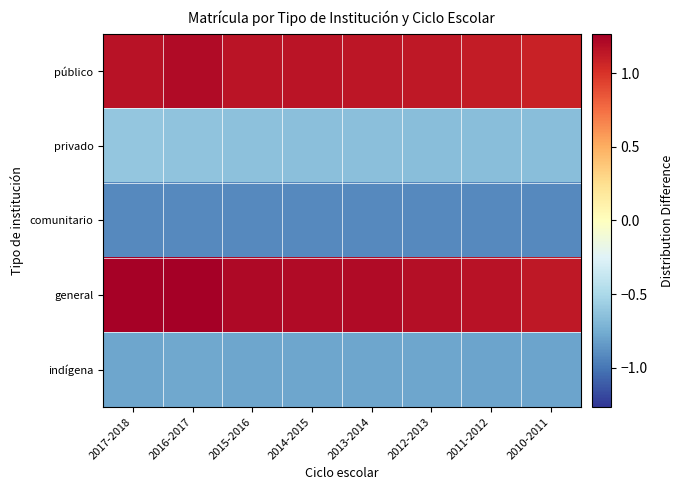

Which category has the highest value across all series?

2016-2017